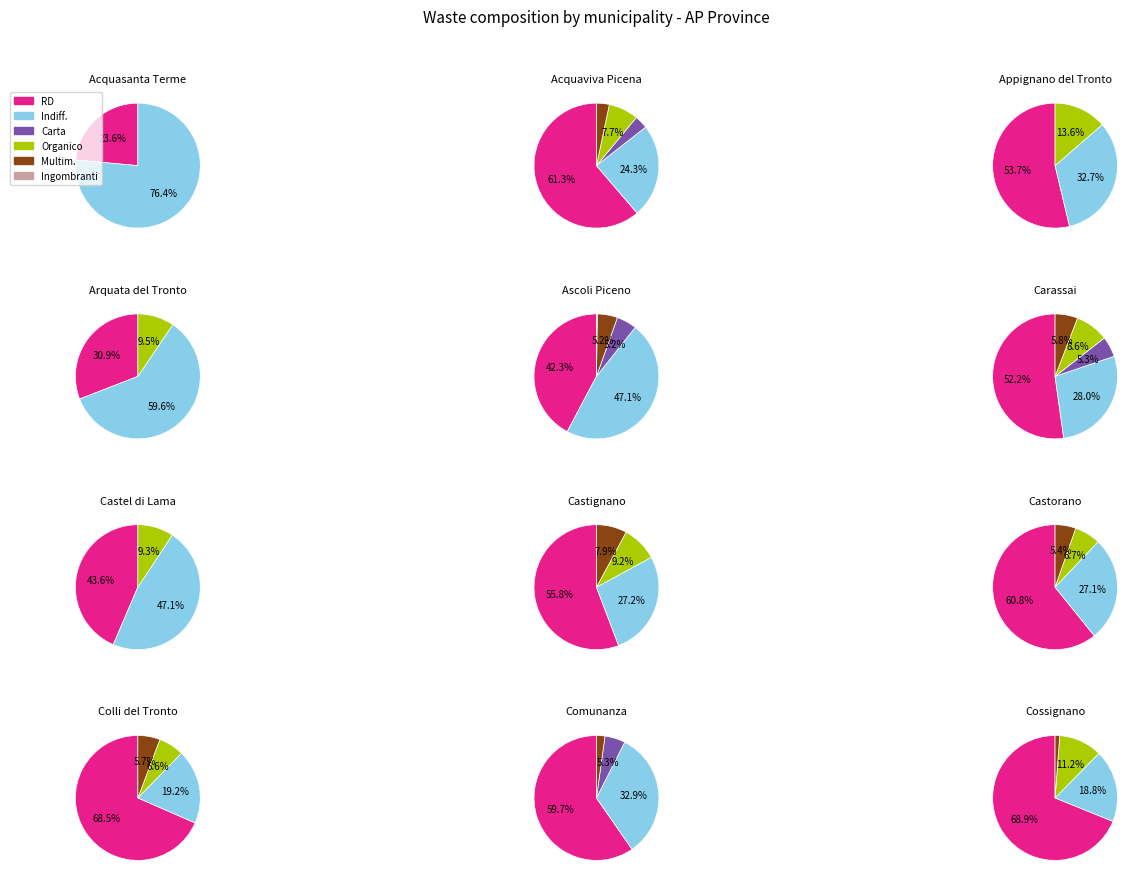

To the nearest percent, what is the combined percentage of 6 and 9?

16%